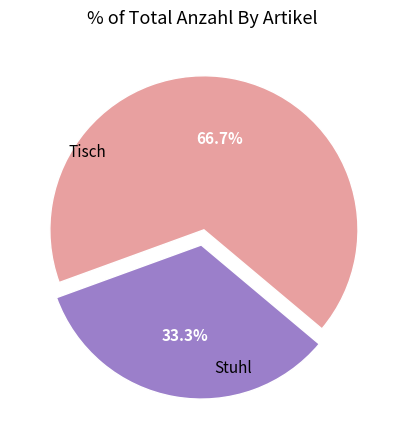

Which has a higher value, Stuhl or Tisch?

Stuhl